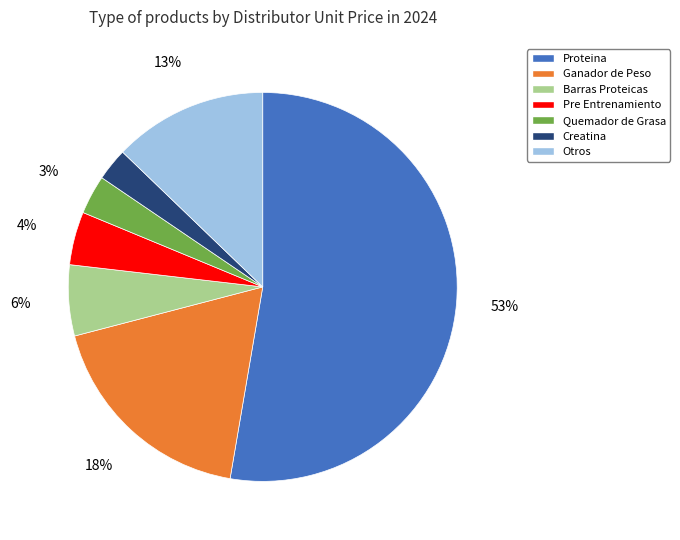

Which slice is the largest?

Proteina